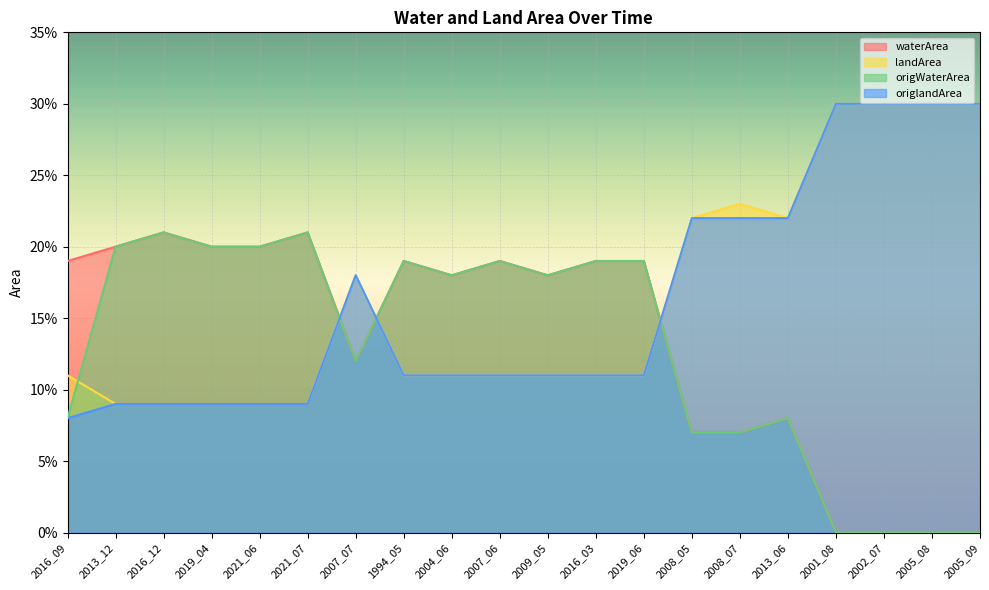

Which series has the largest total across all categories?

landArea